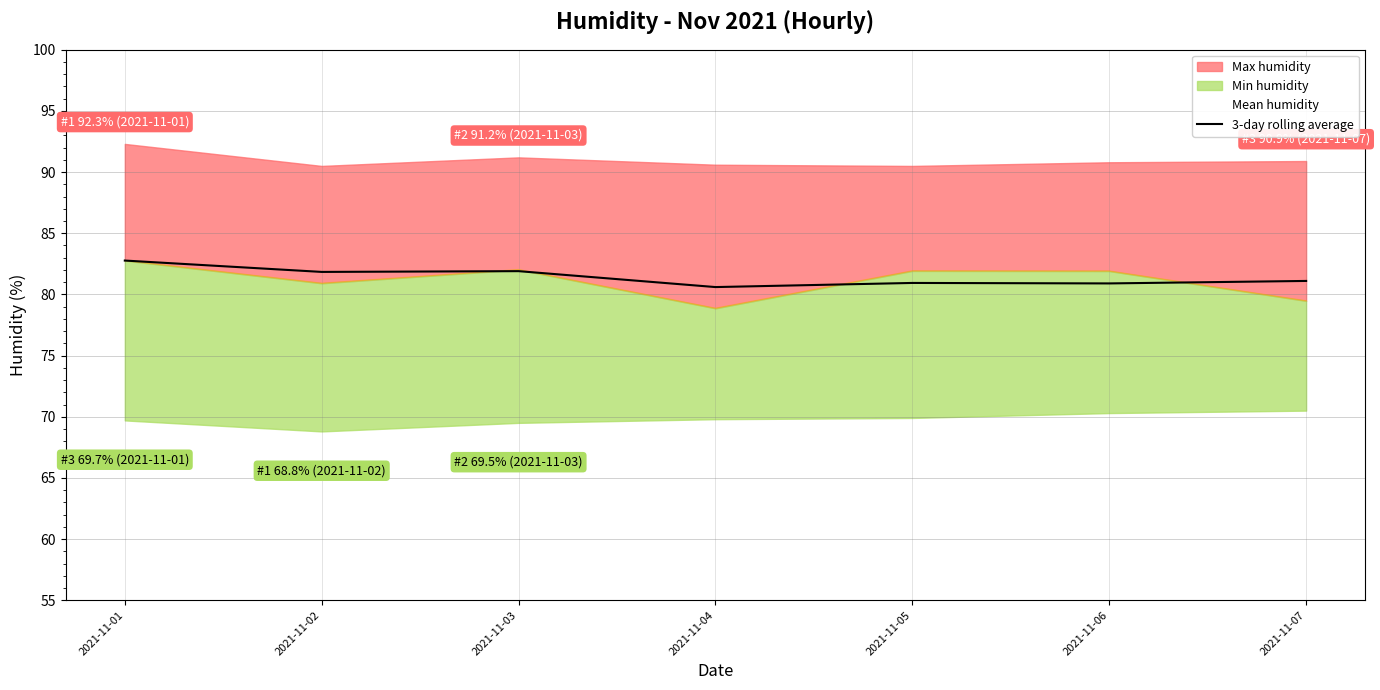

List the labels in order of value, largest first.

2021-11-01, 2021-11-03, 2021-11-02, 2021-11-07, 2021-11-05, 2021-11-06, 2021-11-04